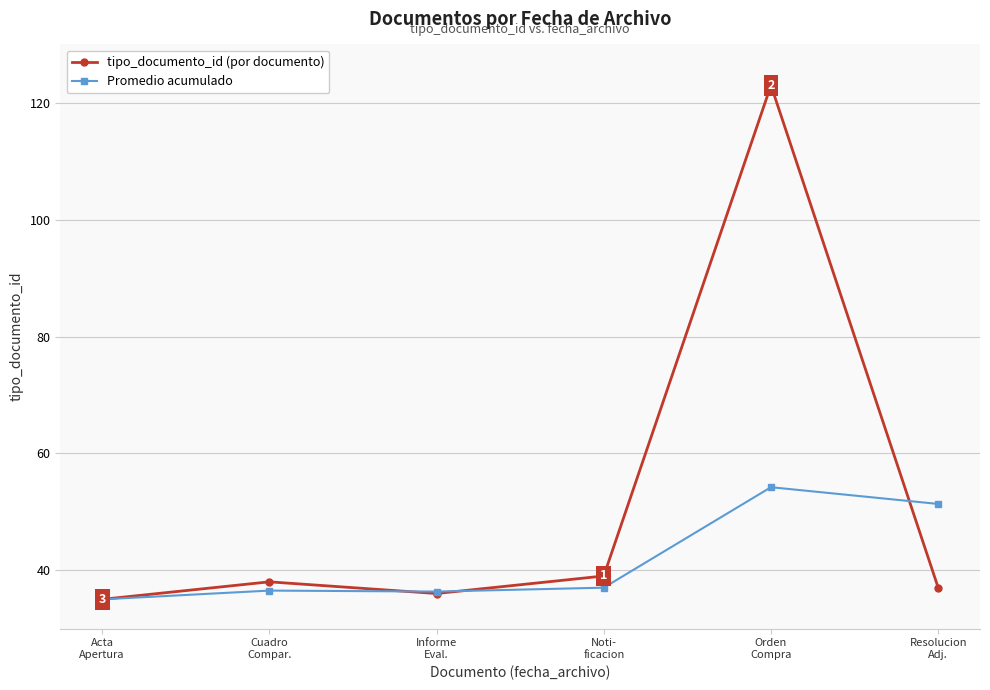

What is the total value across all series at Resolucion
Adj.?

88.3